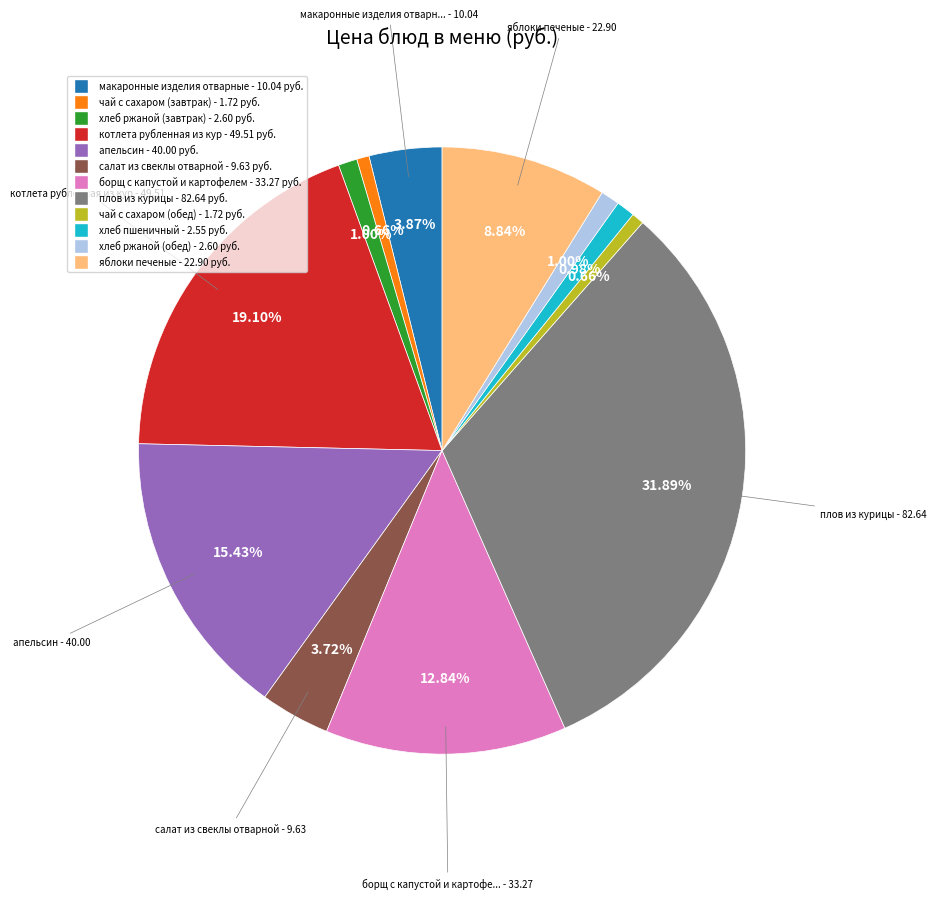

Approximately how many times larger is the value at чай с сахаром (обед) compared to хлеб пшеничный?

0.7